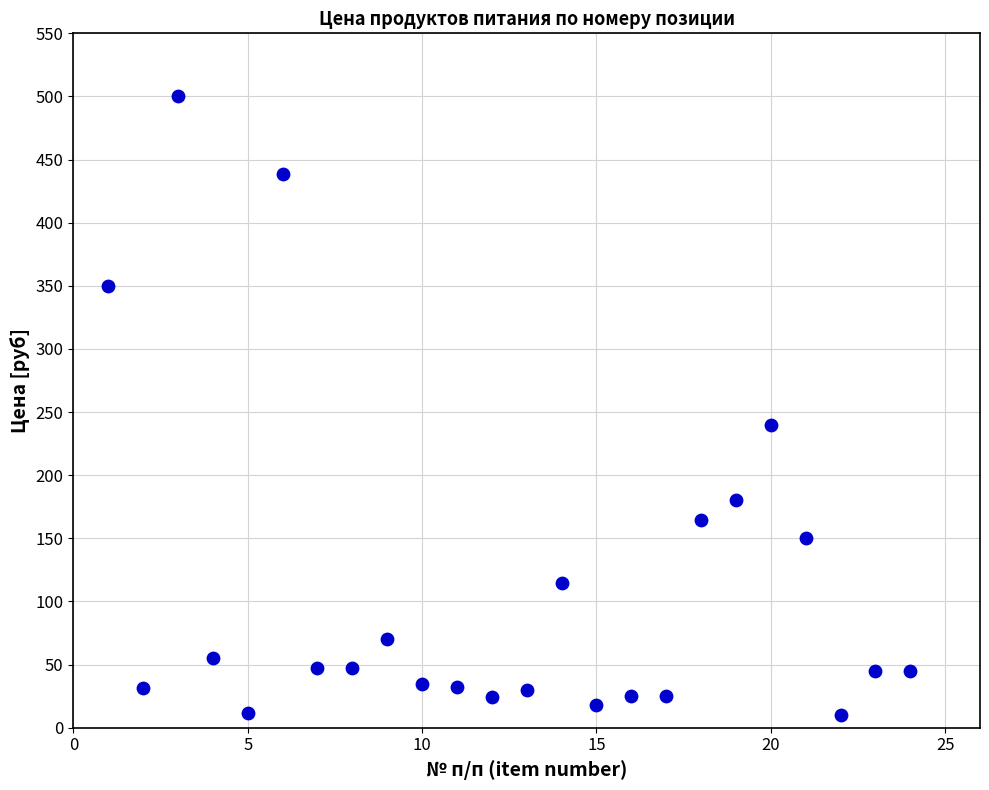

What Y value in the scatter plot is closest to 255?

240.0